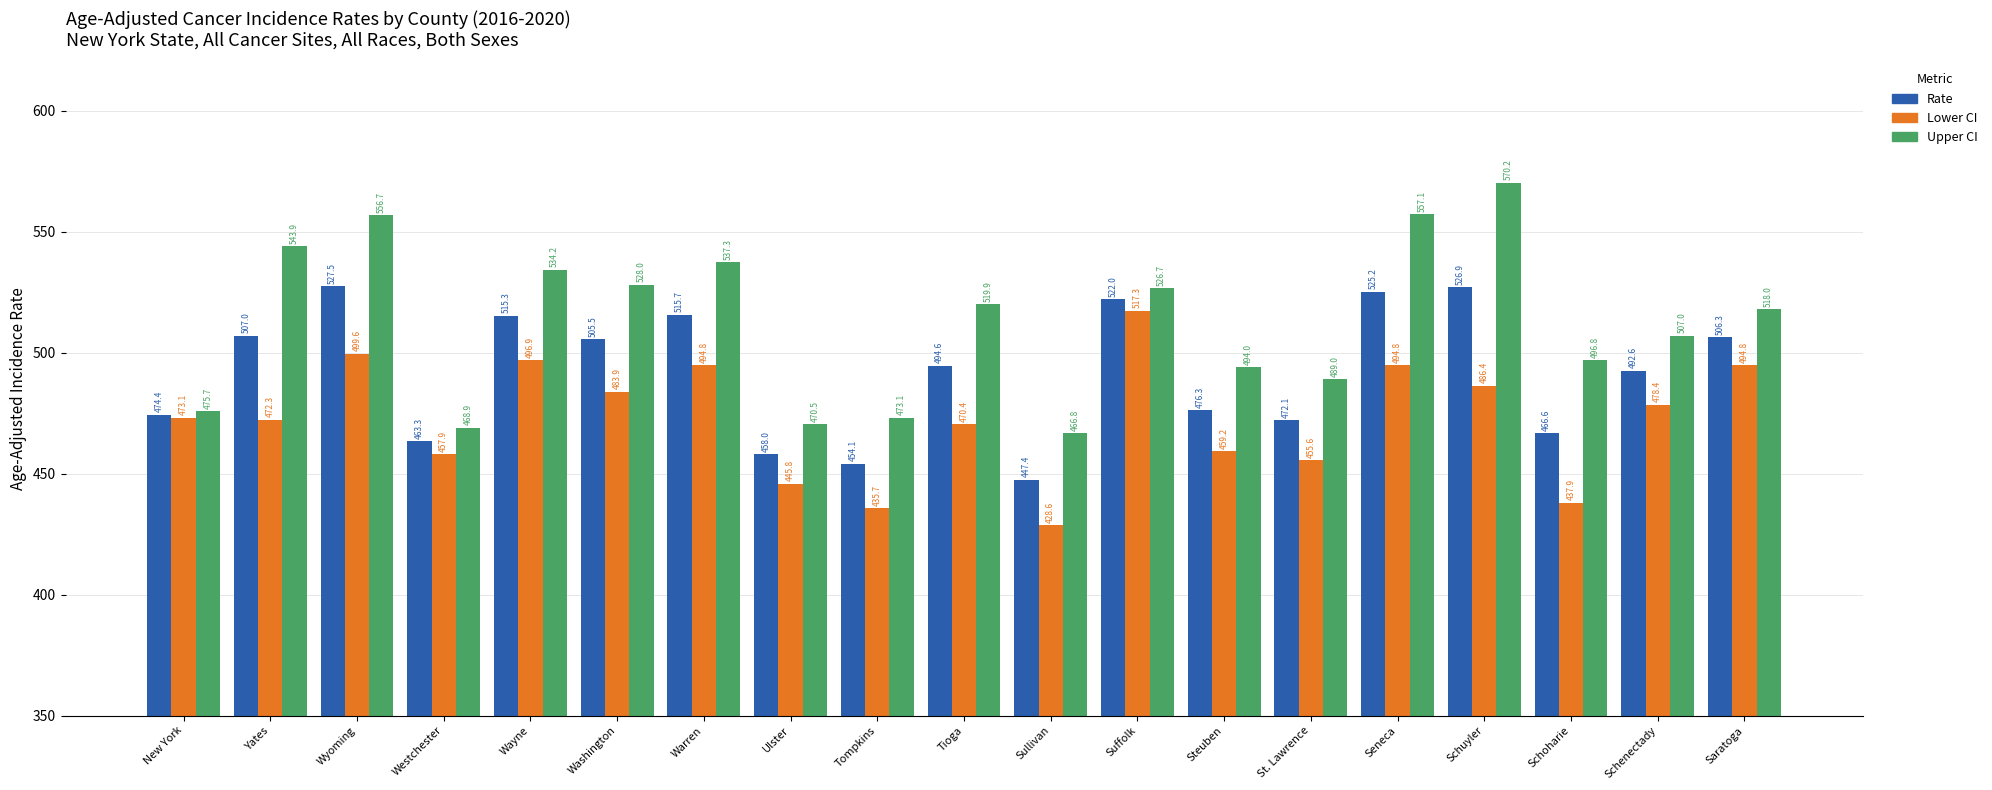

Which series has the largest range (max minus min)?

Upper CI